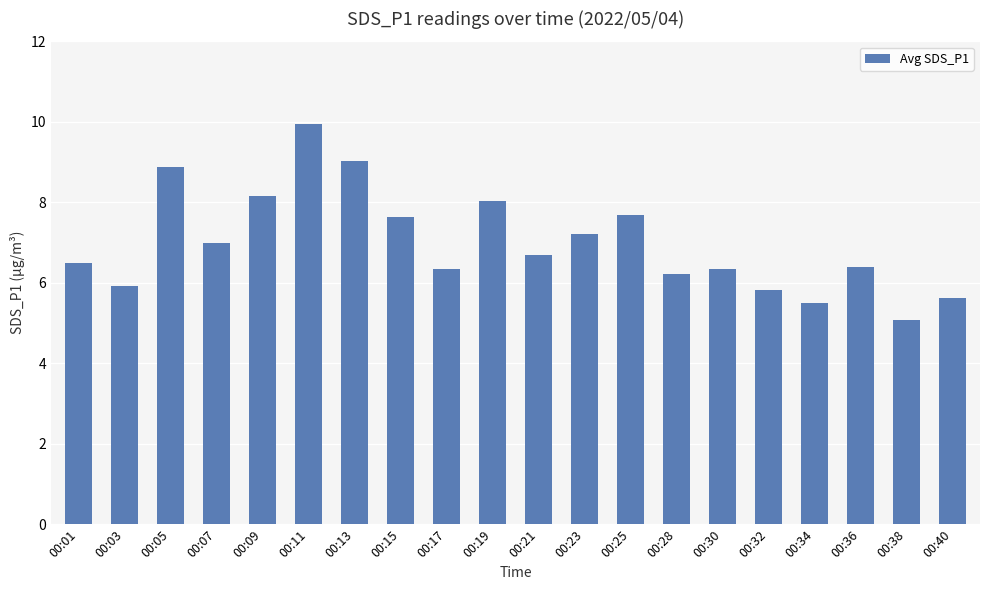

At which category does the chart reach its minimum across all series?

00:38